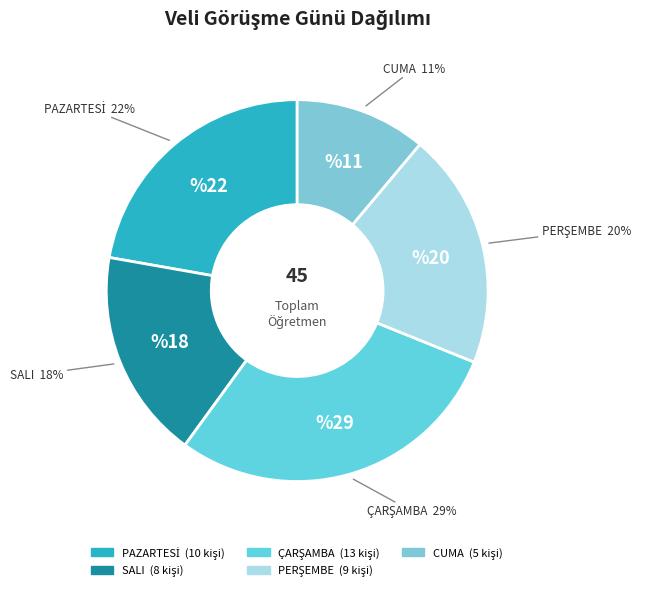

What is the ratio of the value at CUMA to the value at SALI?

0.6